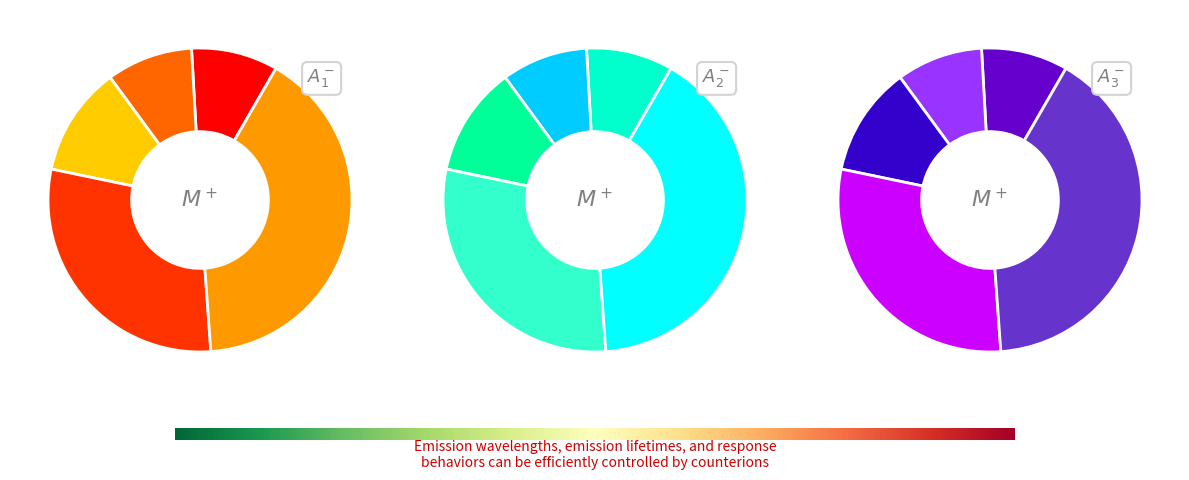

Count the number of slices in the pie.

5